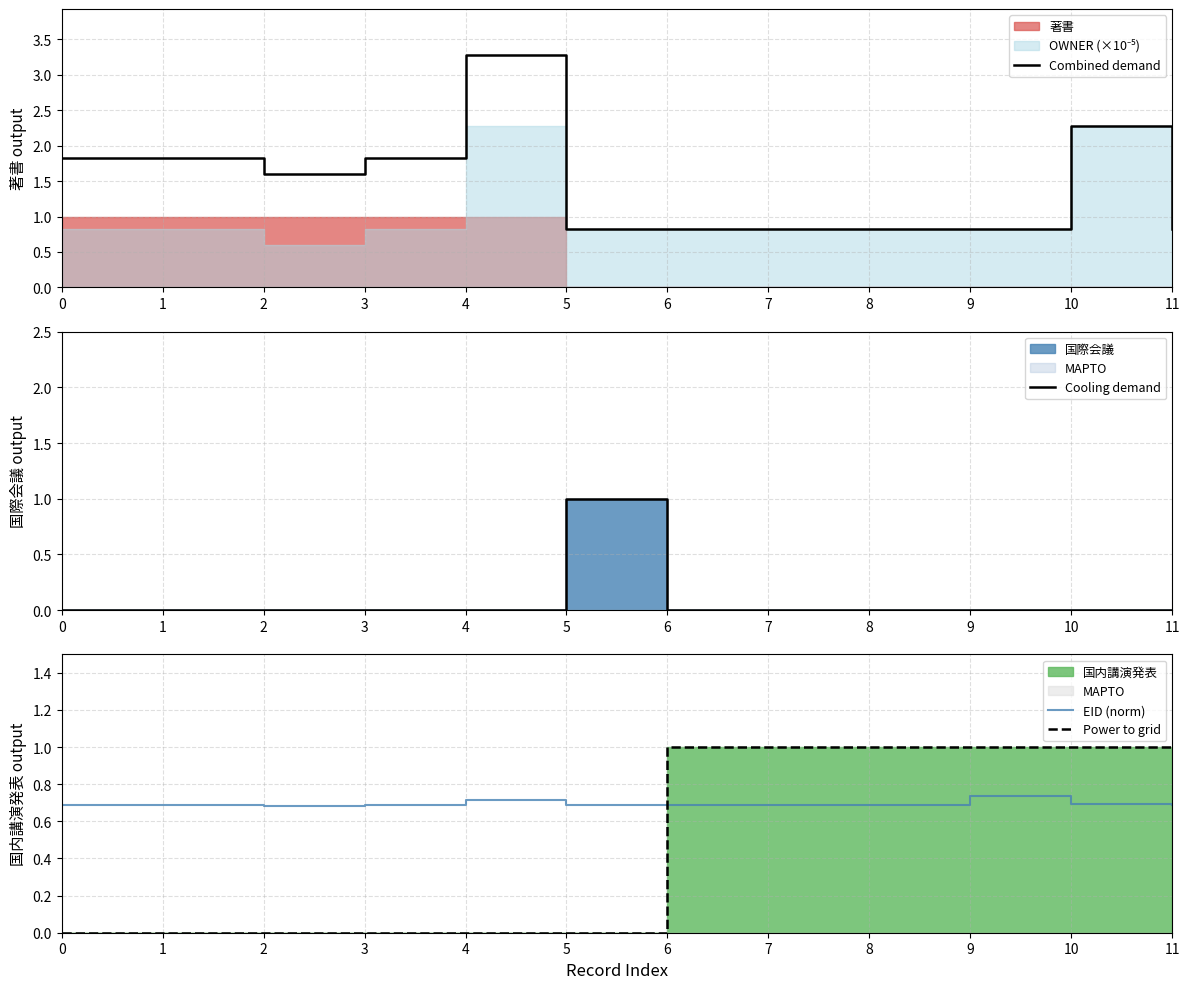

In Cooling demand, how many points are higher than both neighbors (excluding endpoints)?

1